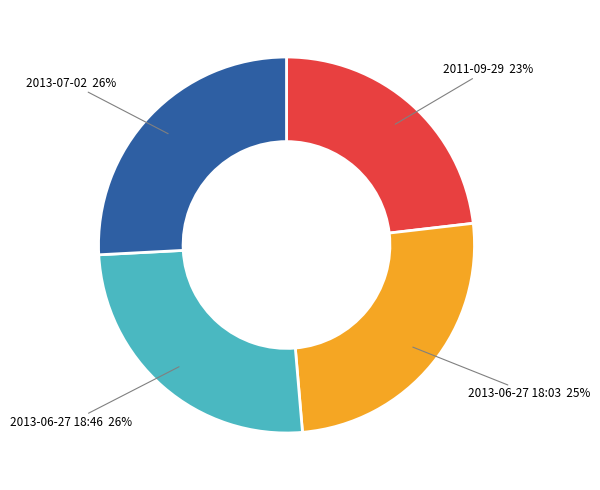

To the nearest percent, what is the average slice percentage?

25%